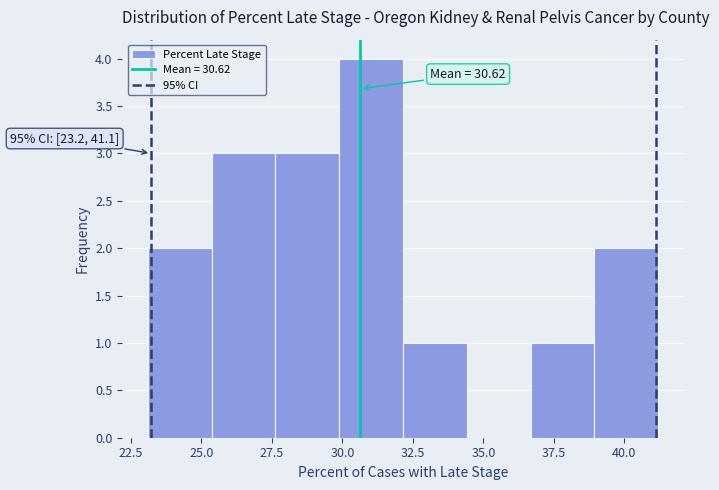

Which range on the x-axis has the tallest bar?

30.0 to 32.0